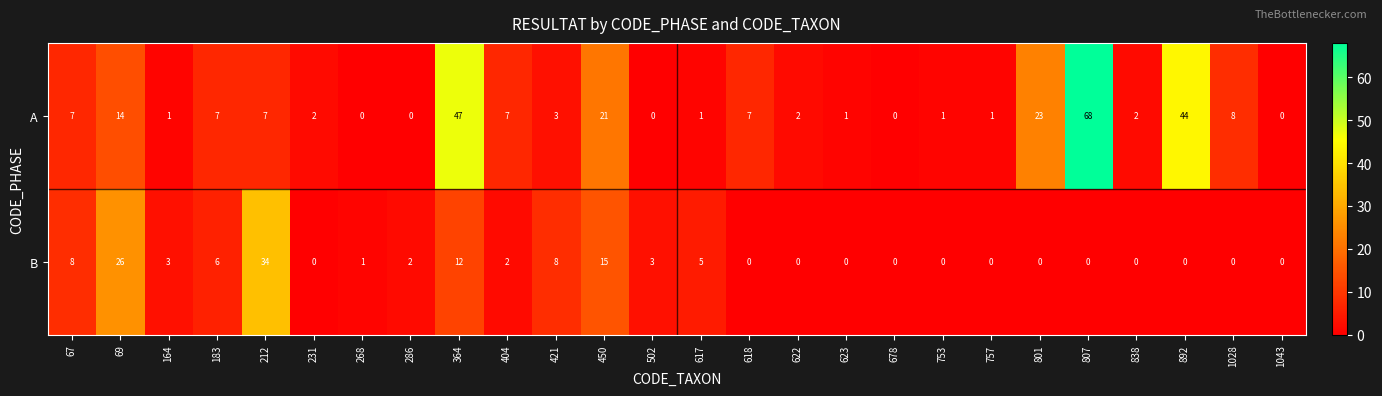

Rank the series by their maximum value, from highest to lowest.

A, B